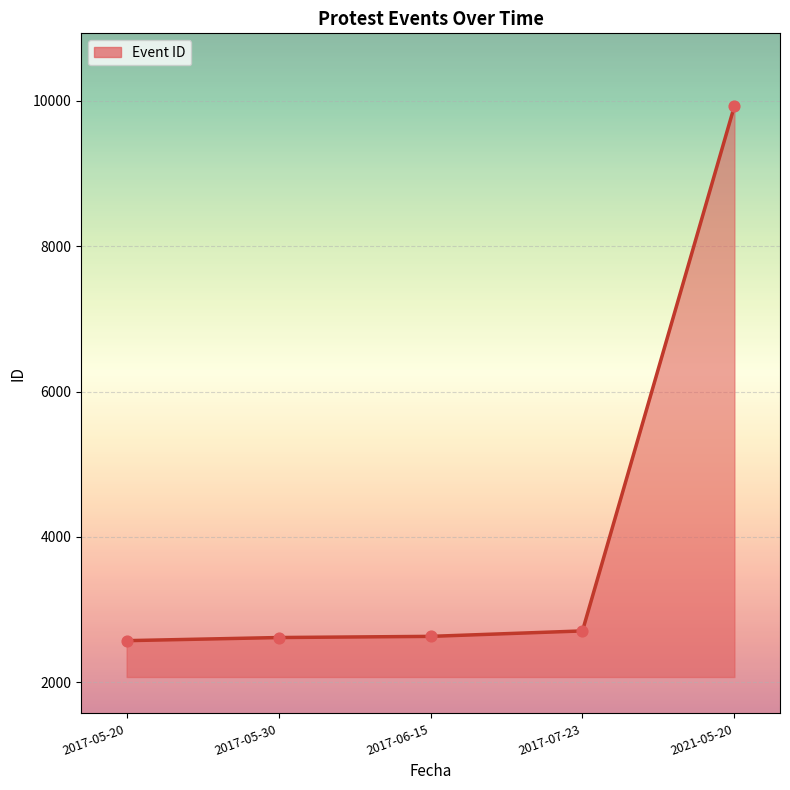

What is the change in value from 2017-05-30 to 2017-07-23?

+91